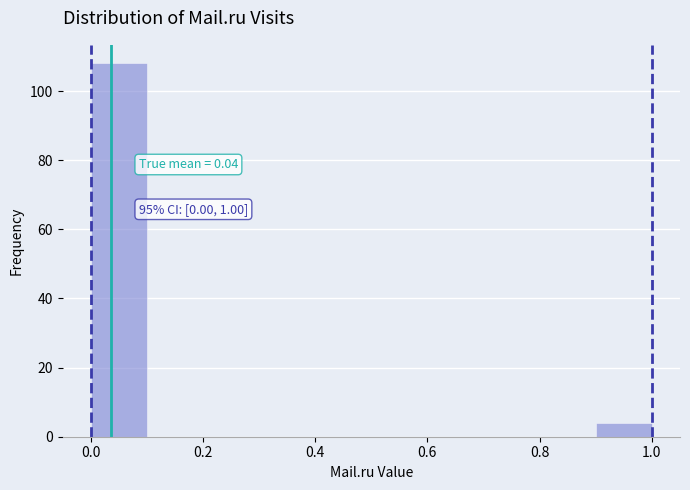

Over which range of the x-axis is the bar tallest?

0.0 to 0.1